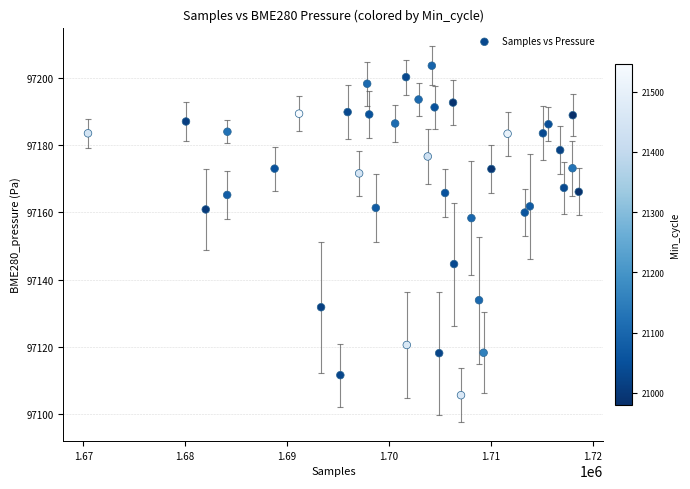

What Y value in the scatter plot is closest to 97154?

97158.3